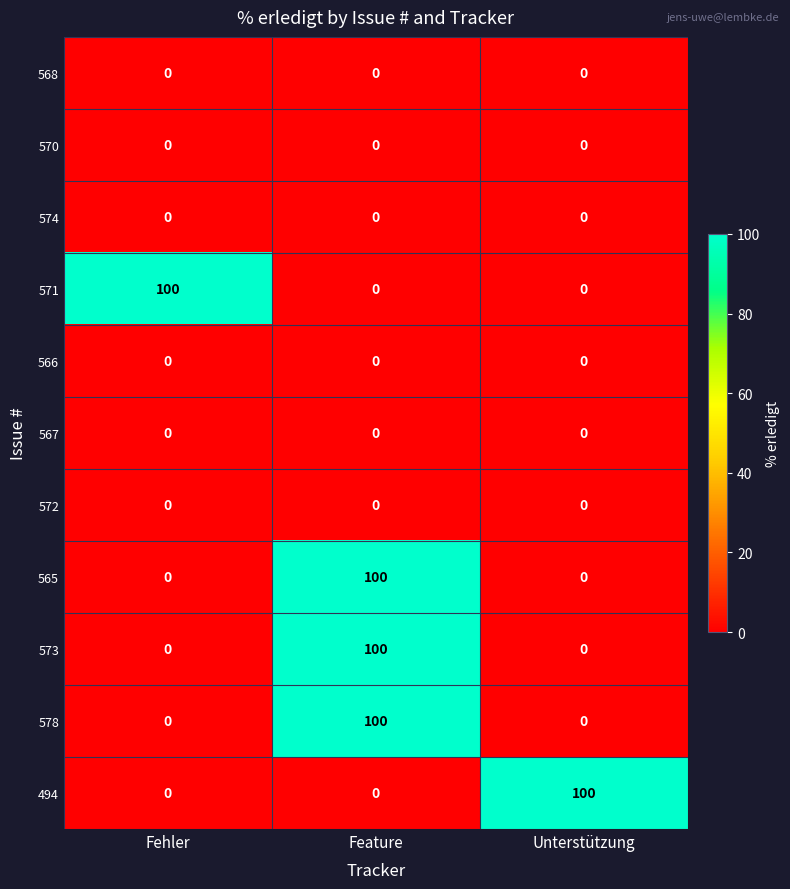

What is the spread (max minus min) of values at Feature?

100